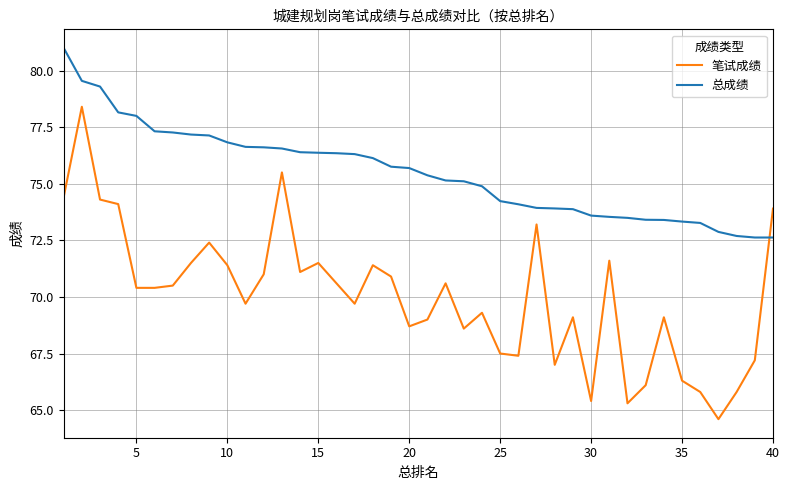

What is the greatest value displayed?

81.0